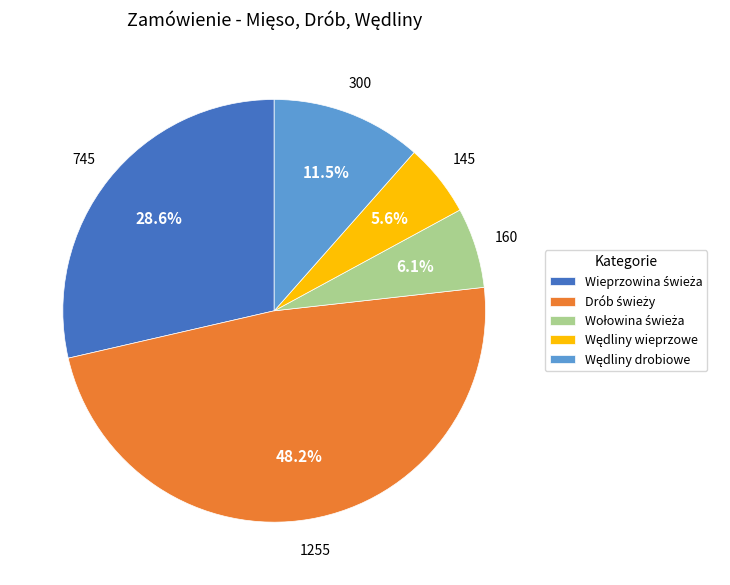

Does any single category account for the majority?

No